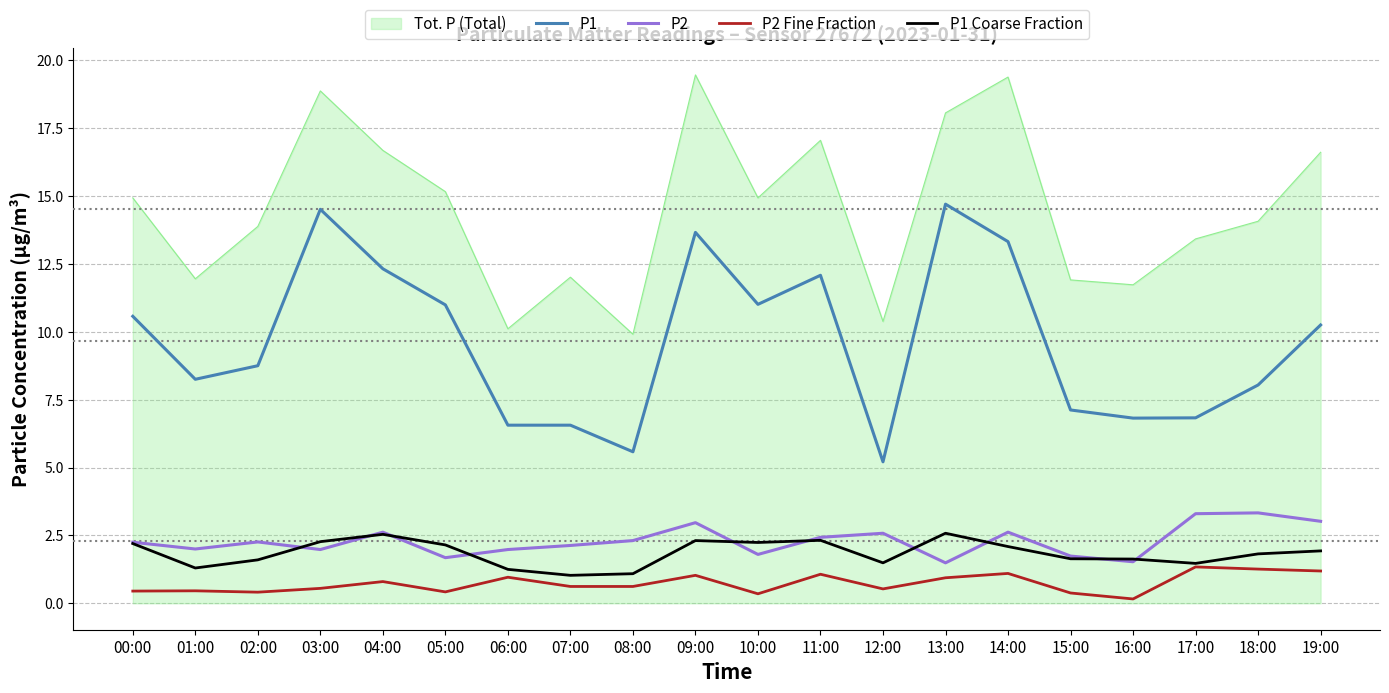

Rank the series at 02:00 from highest to lowest value.

Tot. P (Total), P1, P2, P1 Coarse Fraction, P2 Fine Fraction